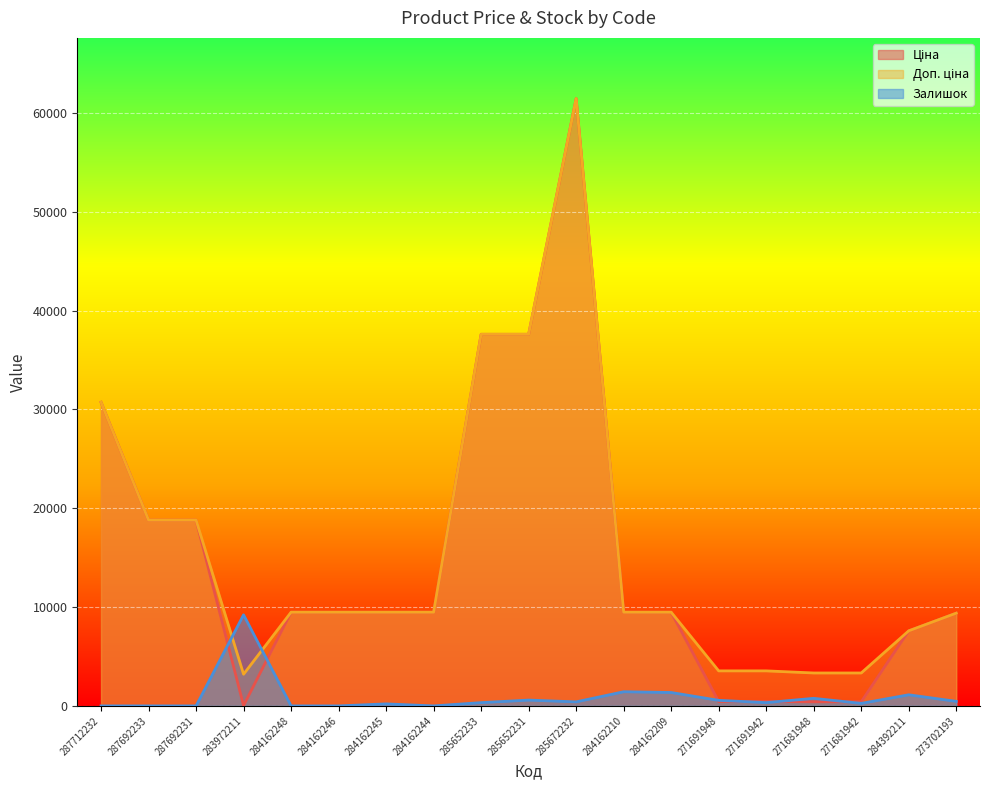

What is the sum of the Доп. ціна values at 271681948 and 271691942?

6877.4